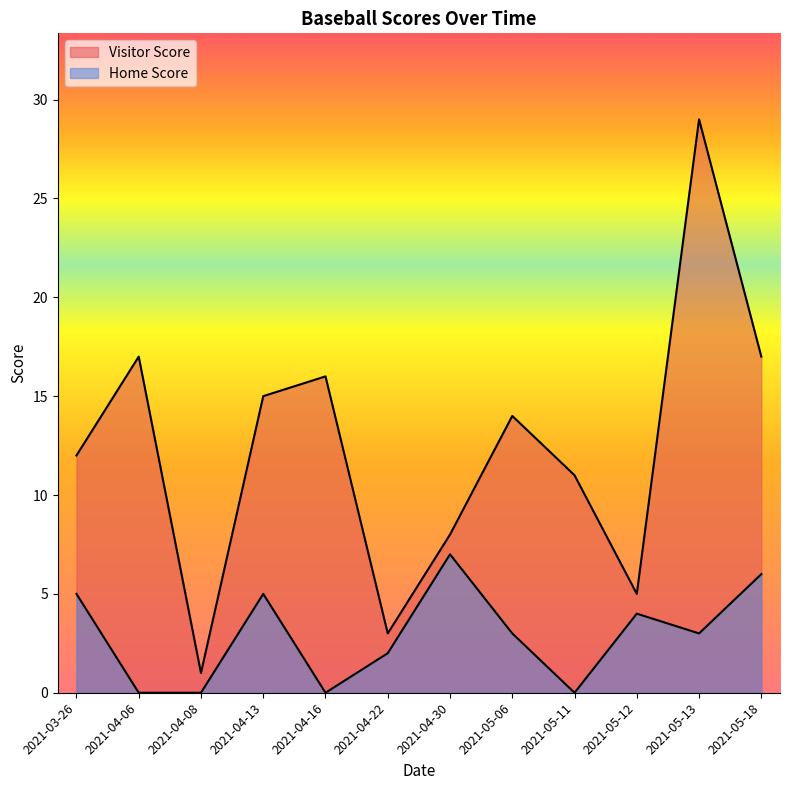

What is the value of the Visitor Score point at the 7th from the left?

8